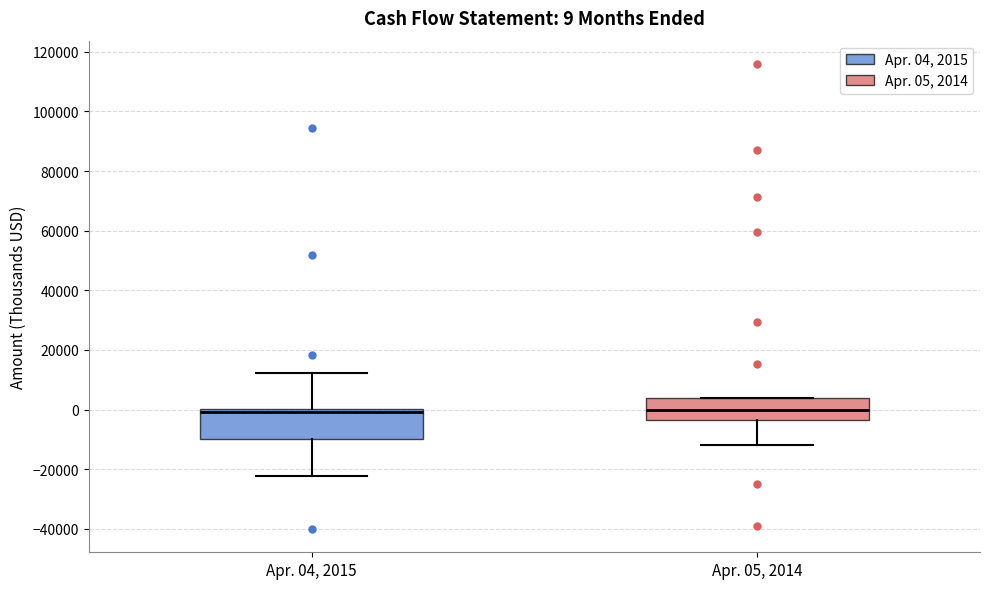

Which box is the tallest, from its lower edge to its upper edge?

Apr. 04, 2015